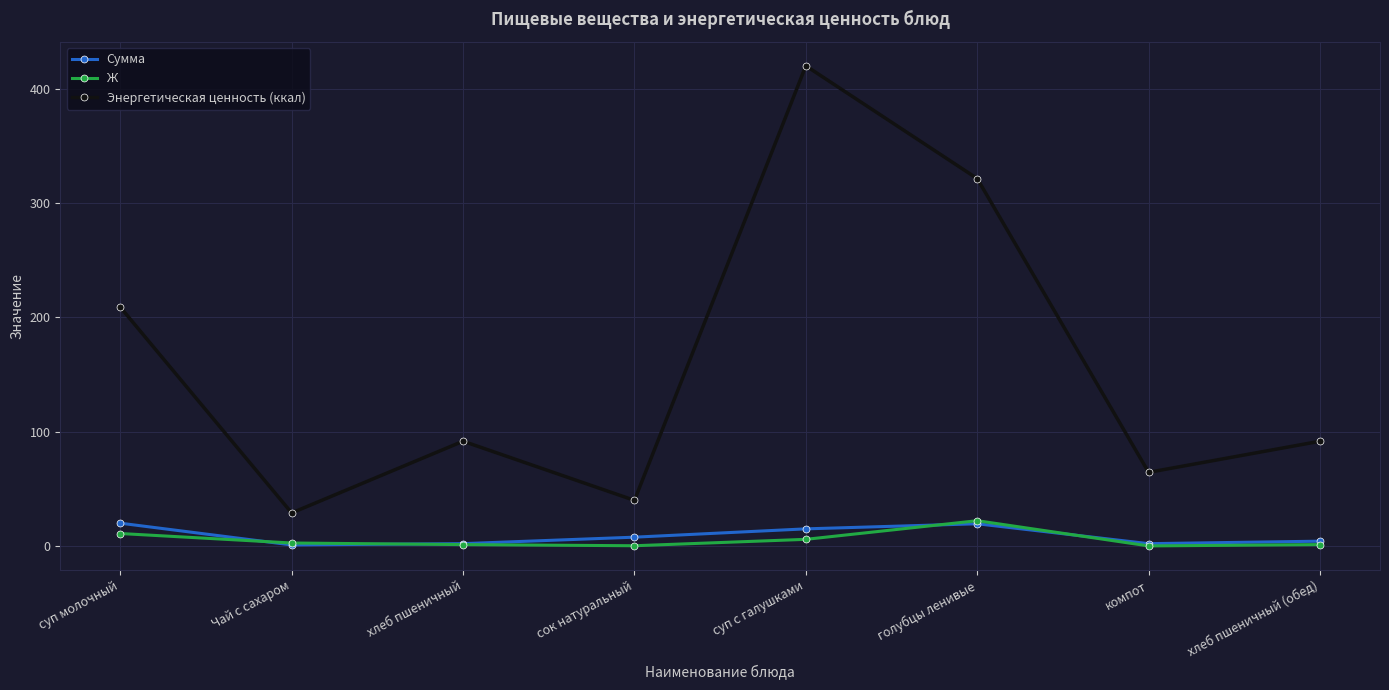

What is the spread (max minus min) of values at хлеб пшеничный (обед)?

90.4